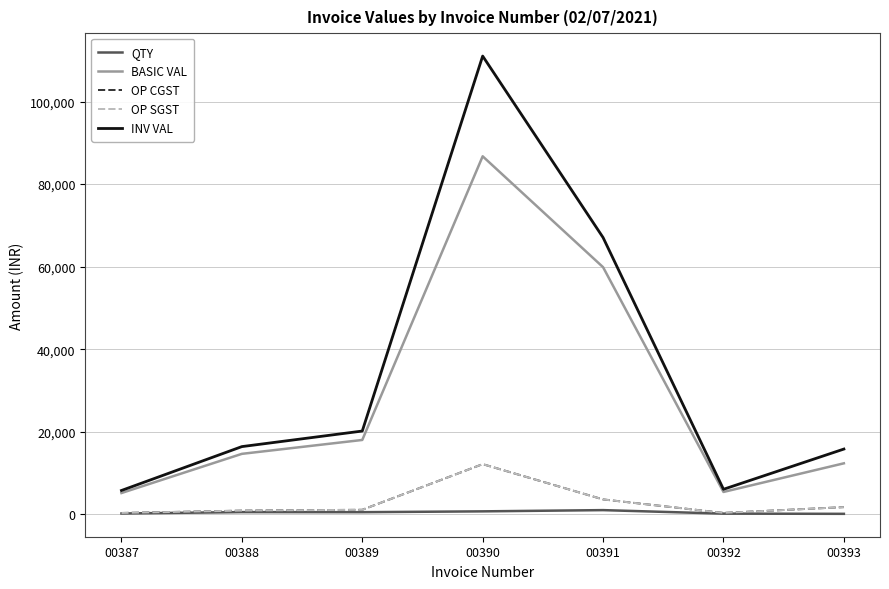

What is the sum of the OP CGST values at 00388 and 00387?

1186.5